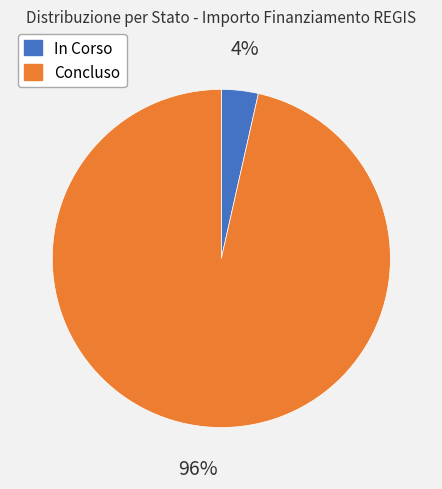

Which has a higher value, In Corso or Concluso?

Concluso